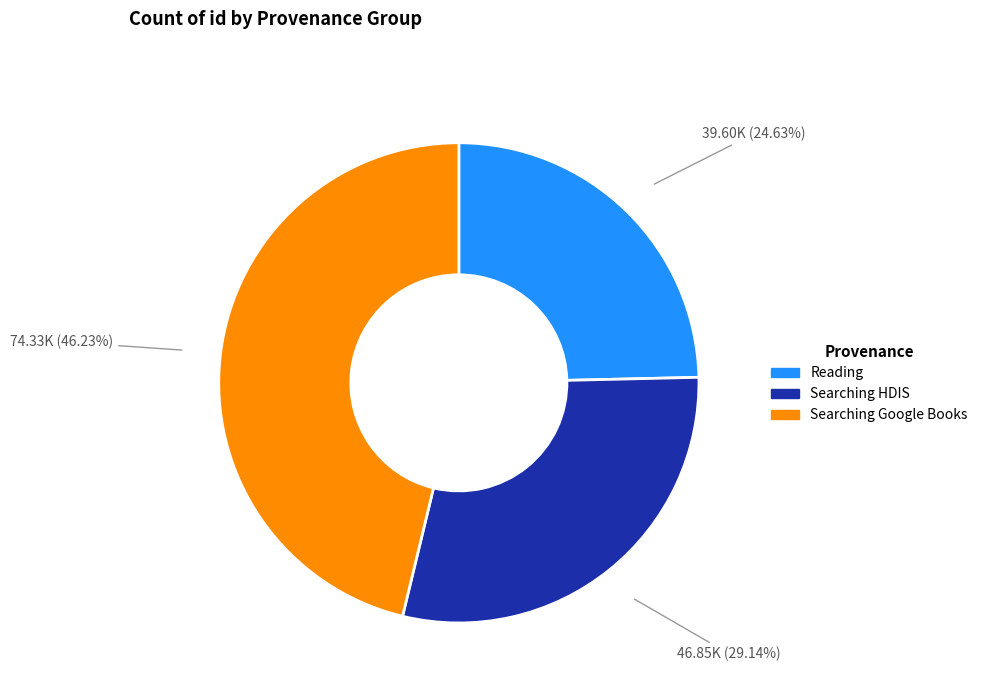

Does any single category account for the majority?

No